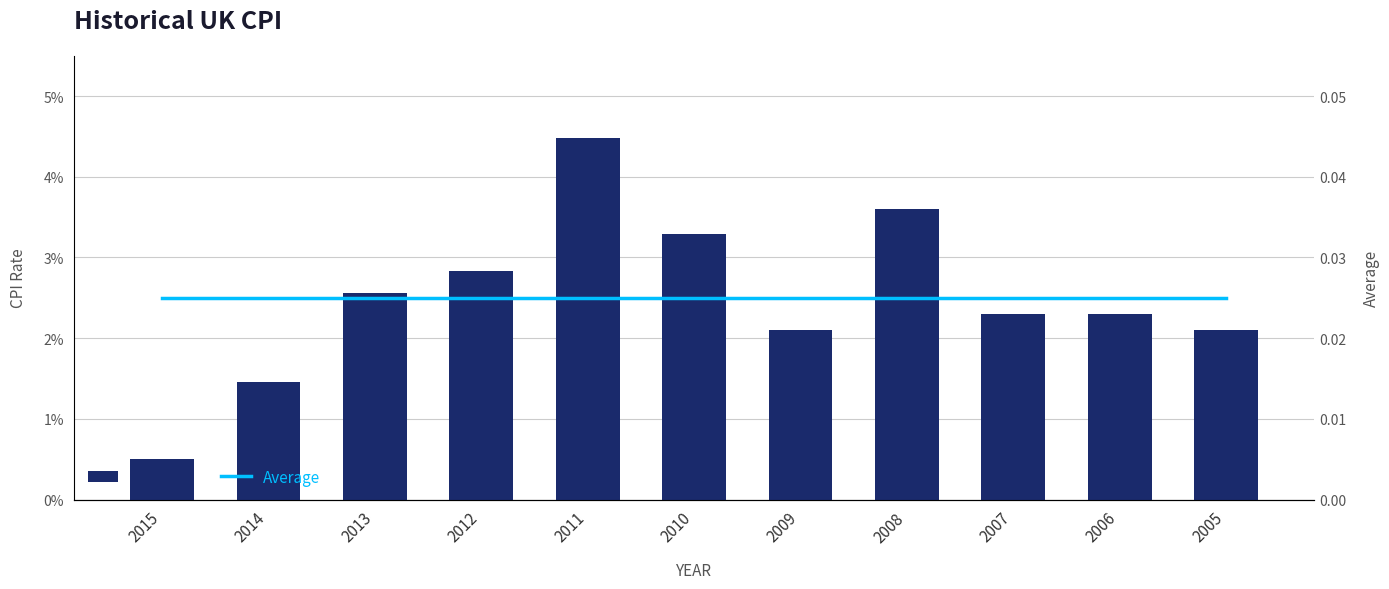

At which label does CPI Rate reach its peak?

2011